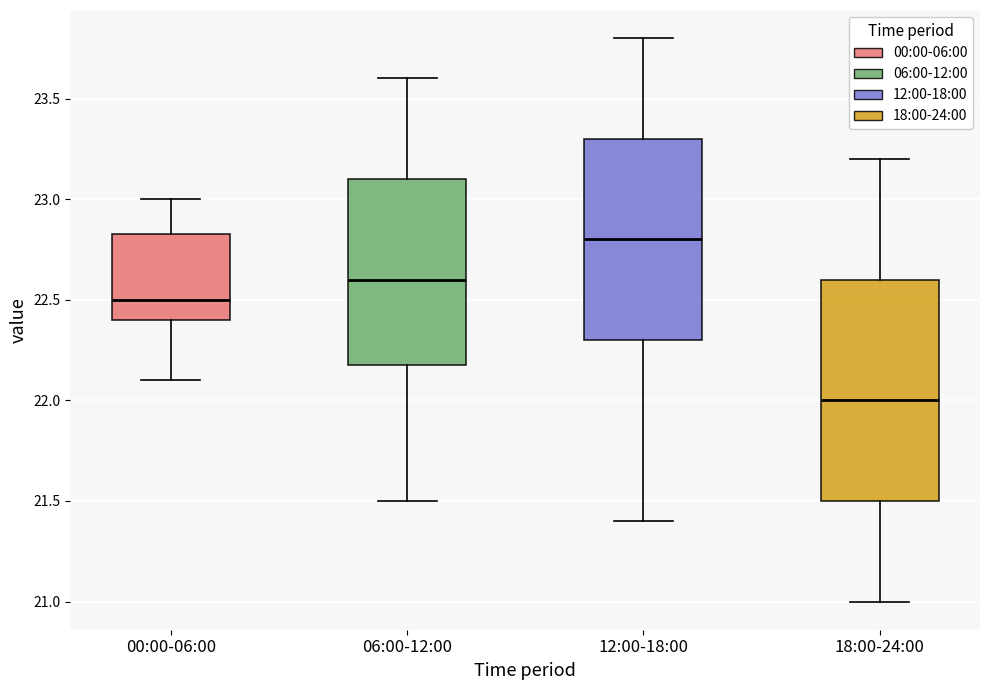

Which box has the lowest median line?

18:00-24:00